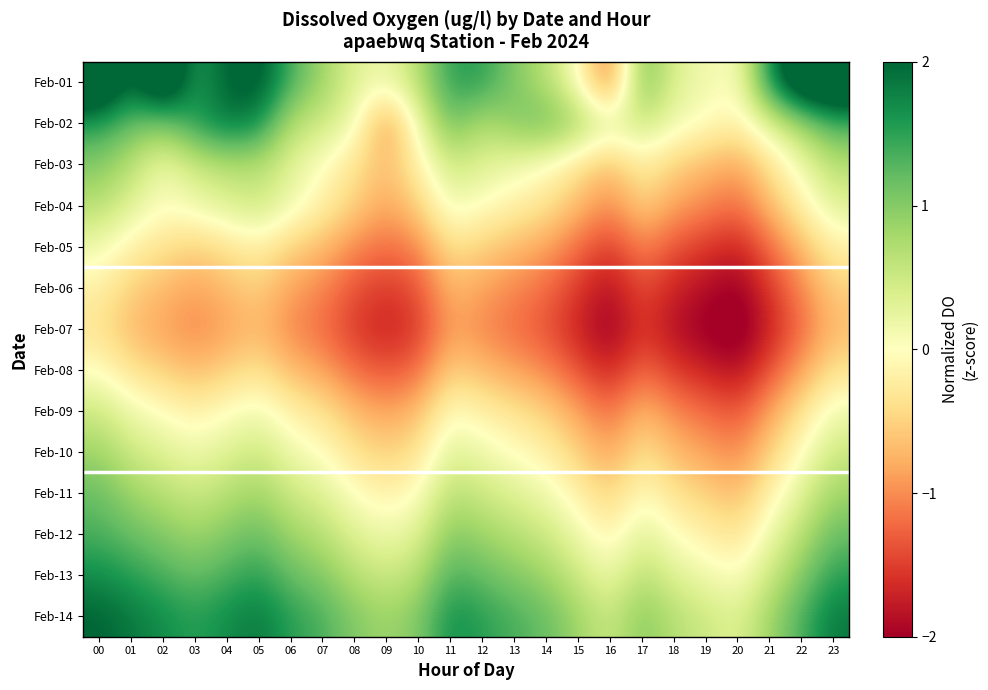

Which has a higher value, 19 or 08?

08